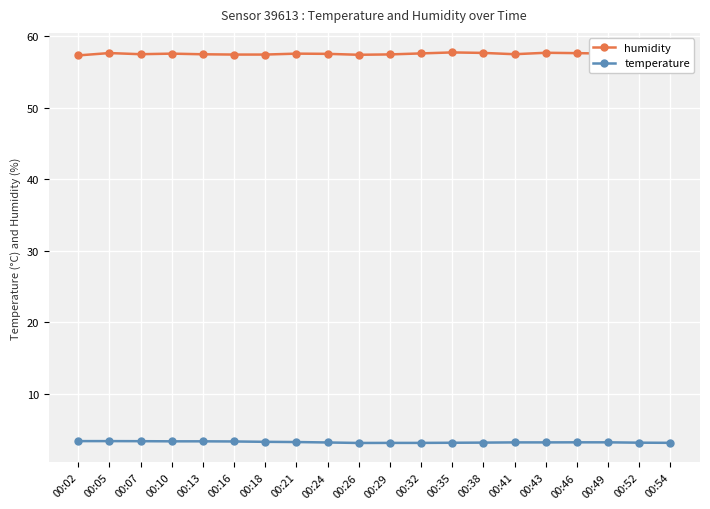

True or false: humidity has more than 0 points higher than both neighbors.

True